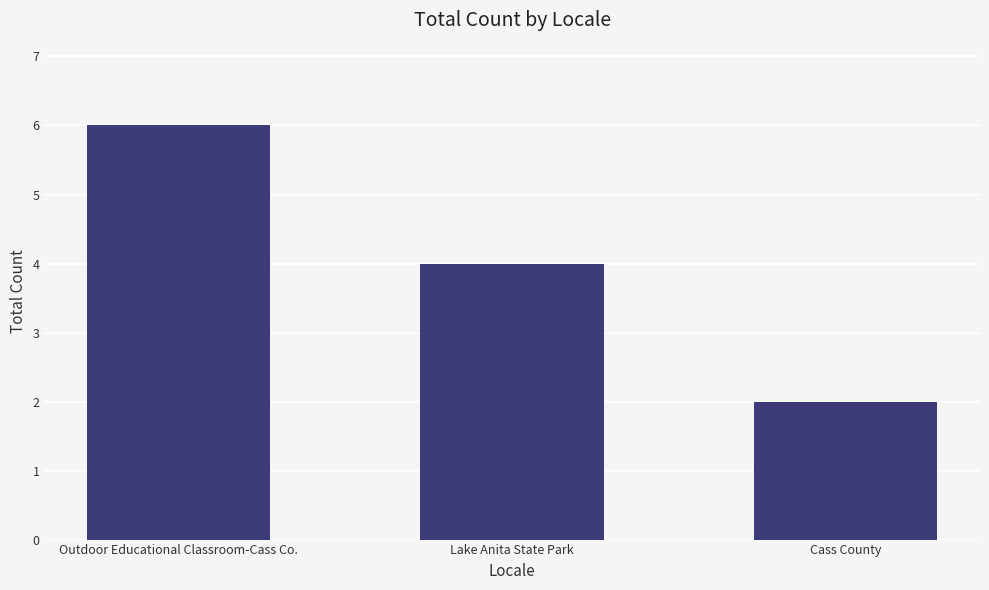

Rank the categories by value from highest to lowest.

Outdoor Educational Classroom-Cass Co., Lake Anita State Park, Cass County